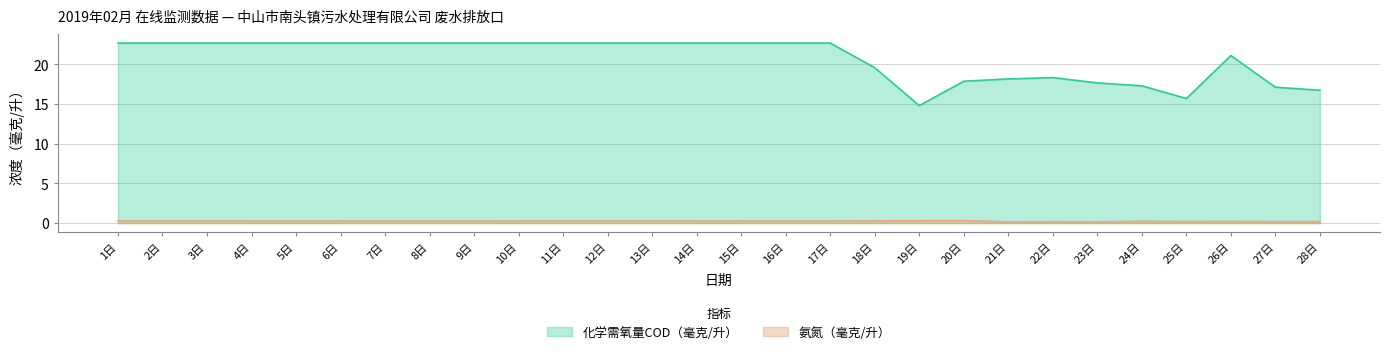

True or false: 氨氮（毫克/升） has more than 0 interior local peaks.

True